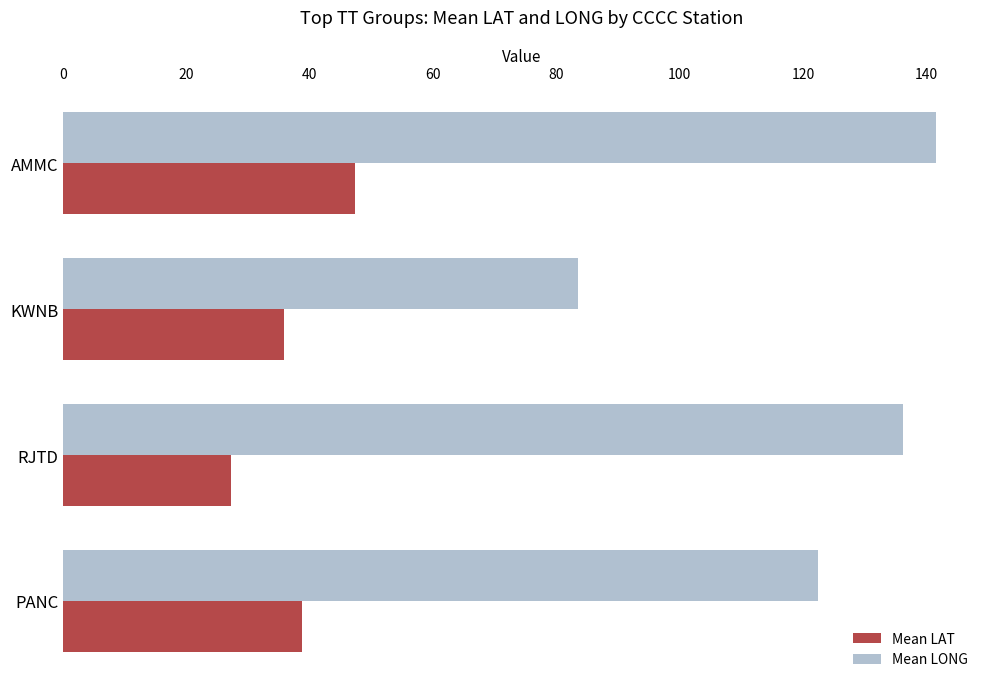

At which category is the sum across all series the highest?

AMMC